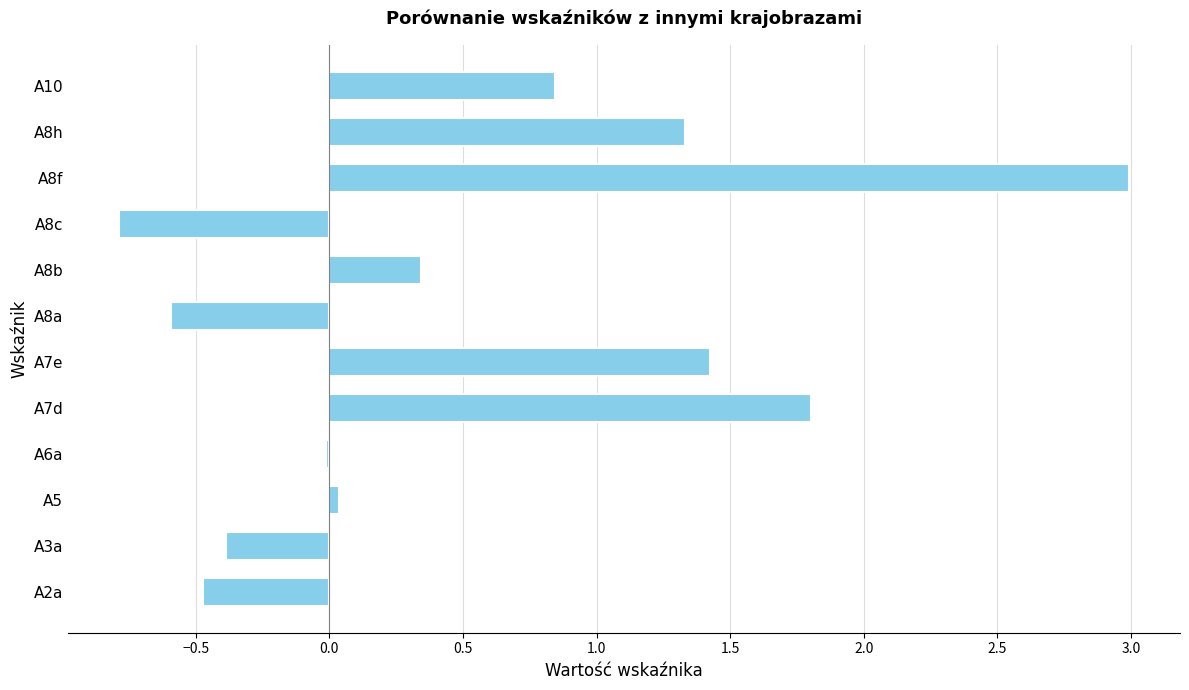

Does the chart contain stacked bars?

No